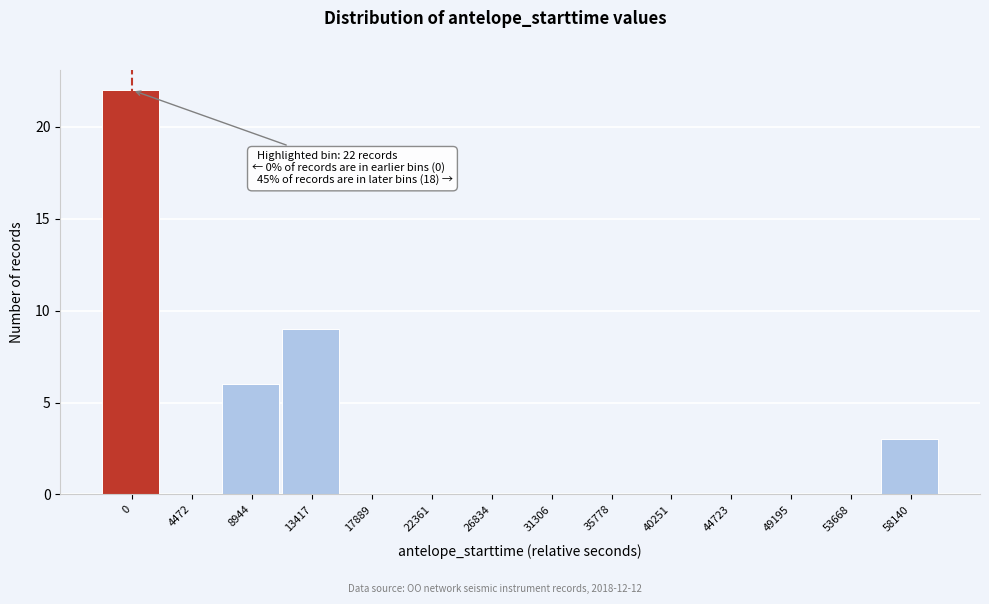

Reading right to left, transcribe all the data shown in this chart.

58140=3	53668=0	49195=0	44723=0	40251=0	35778=0	31306=0	26834=0	22361=0	17889=0	13417=9	8944=6	4472=0	0=22